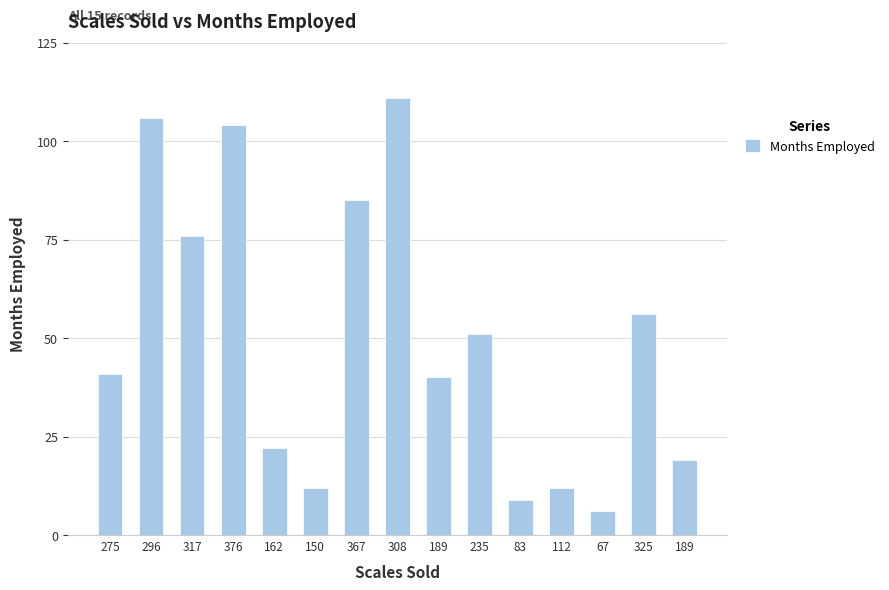

Count the number of data series in this chart.

1